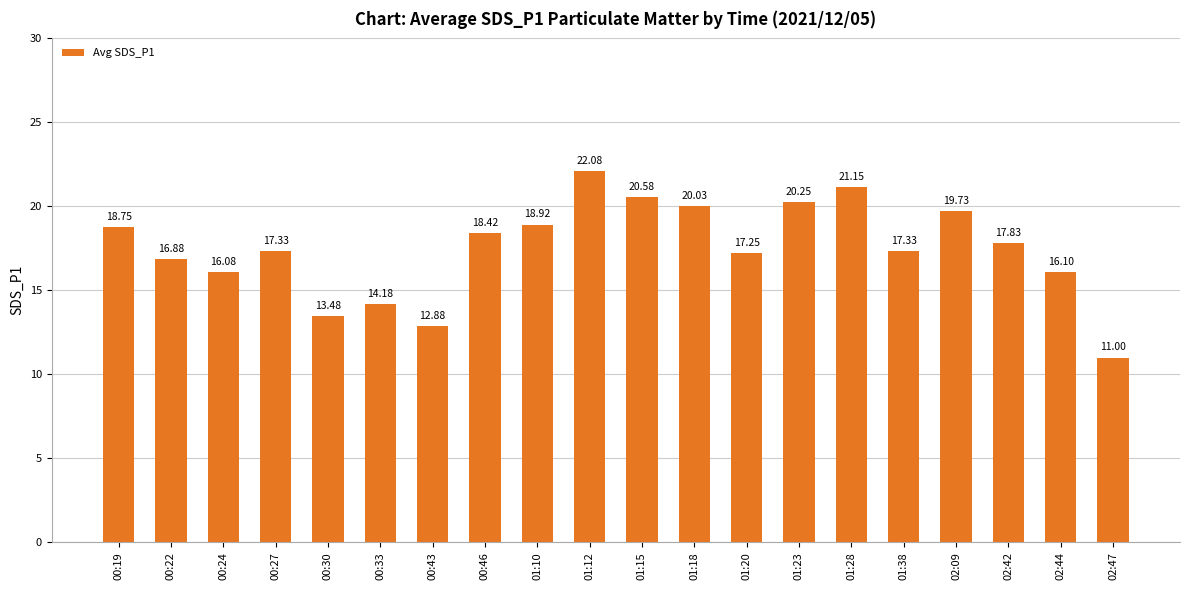

How many values exceed 17?

13